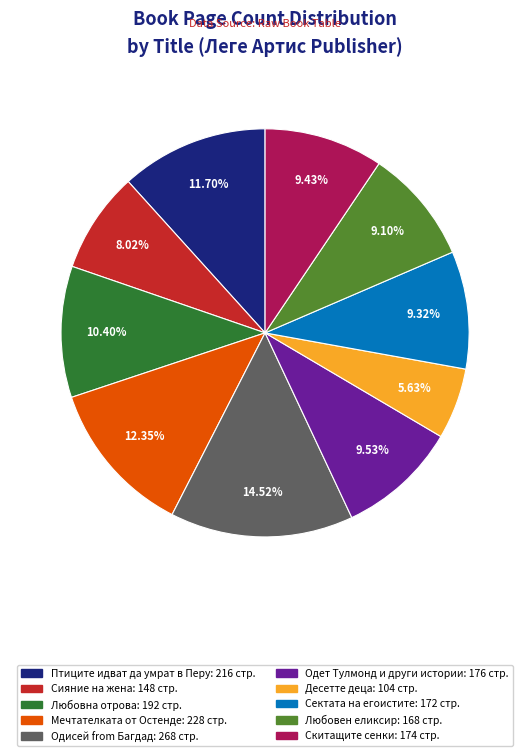

What percentage is the Одет Тулмонд и други истории slice, to the nearest percent?

10%